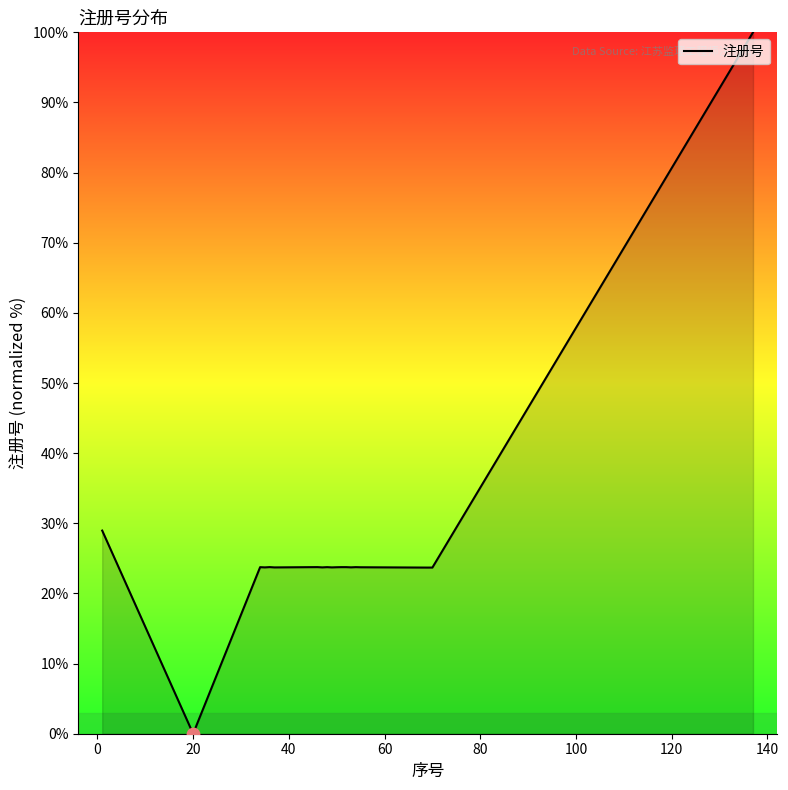

What is the difference between the maximum and minimum values?

100.0